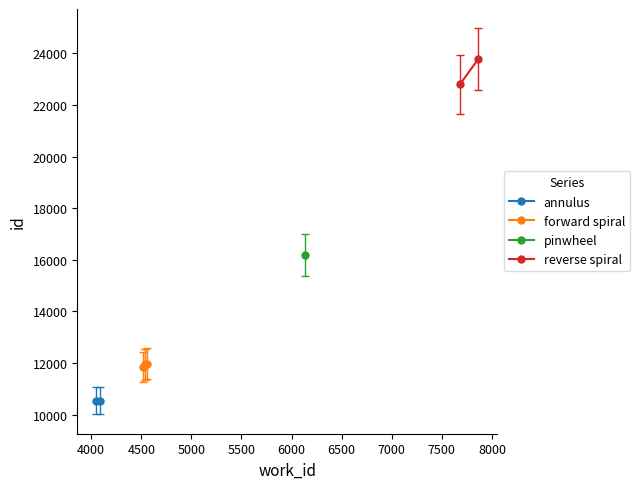

Is this an area chart (filled region under the line)?

No